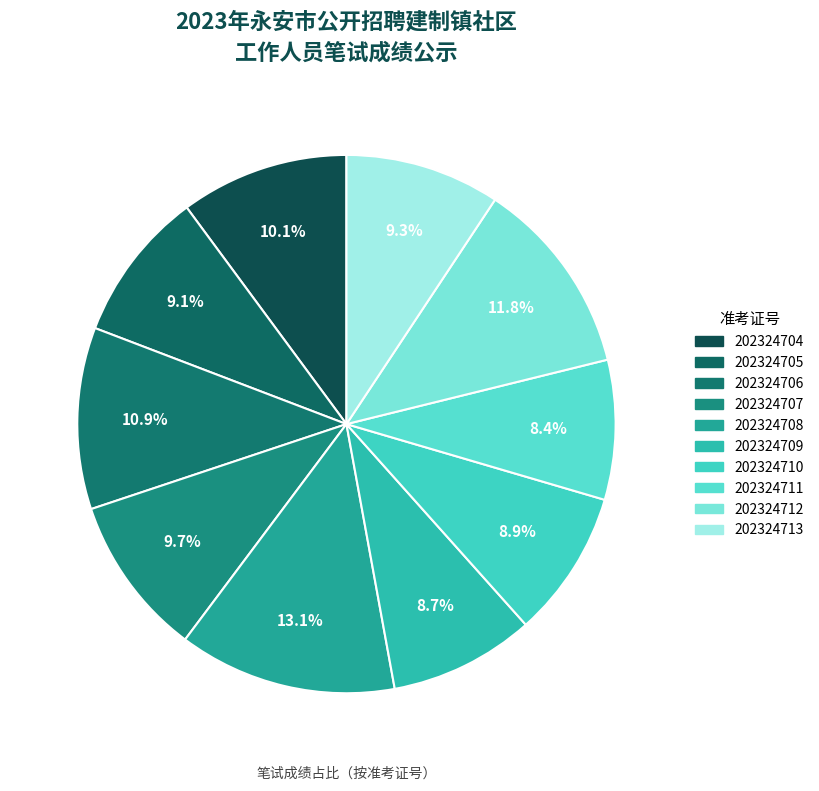

Rank the categories by value from highest to lowest.

202324708, 202324712, 202324706, 202324704, 202324707, 202324713, 202324705, 202324710, 202324709, 202324711